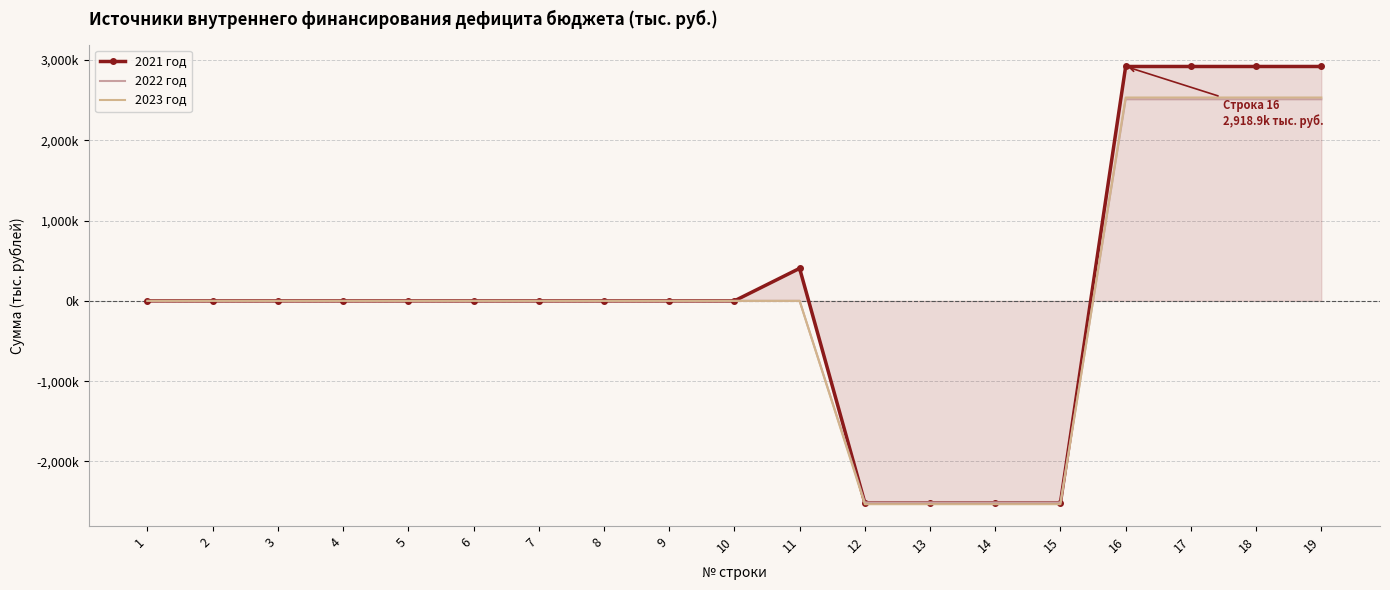

What is the minimum value for 2021 год?

-2514124.4